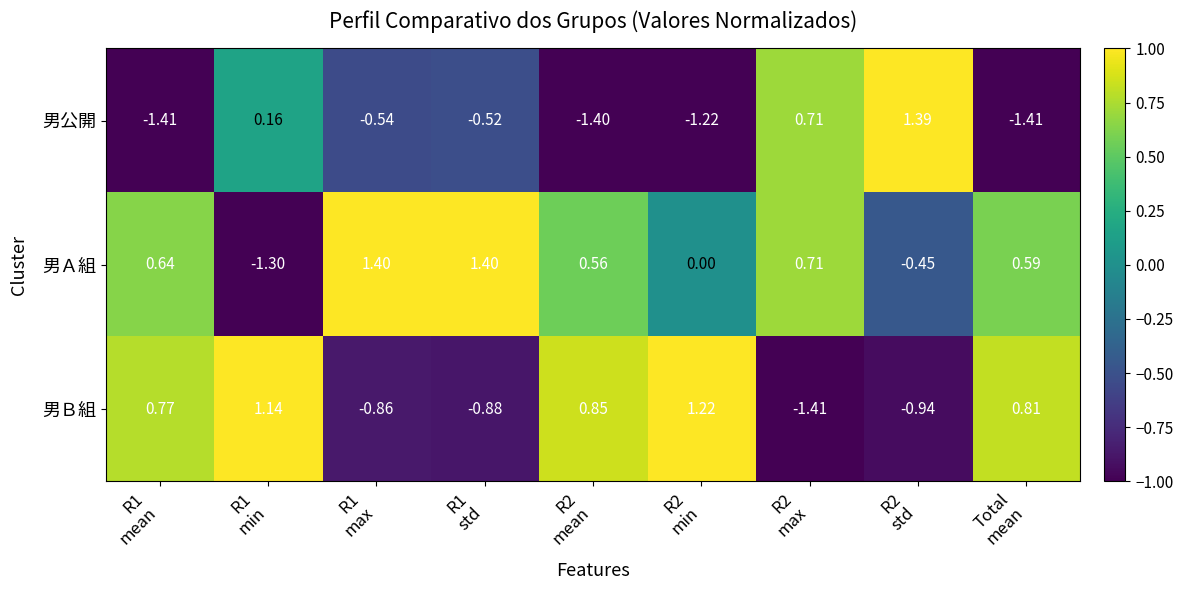

Which series has the widest spread of values?

男公開